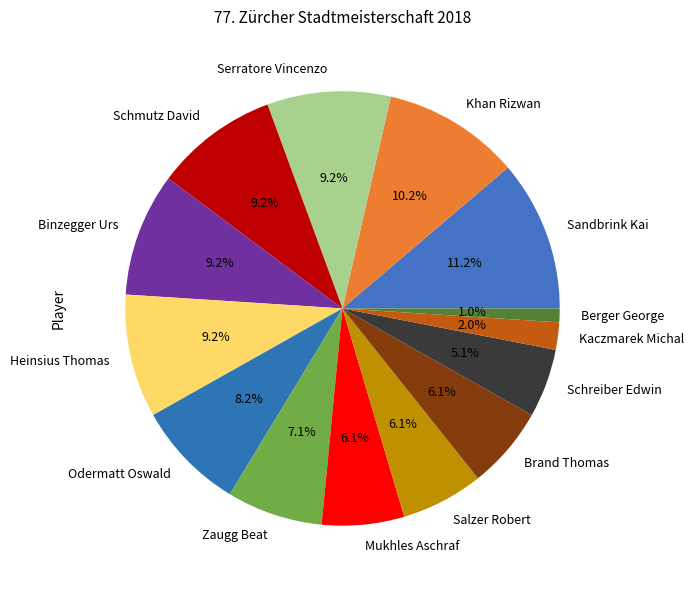

Is there any slice that represents more than half of the pie?

No